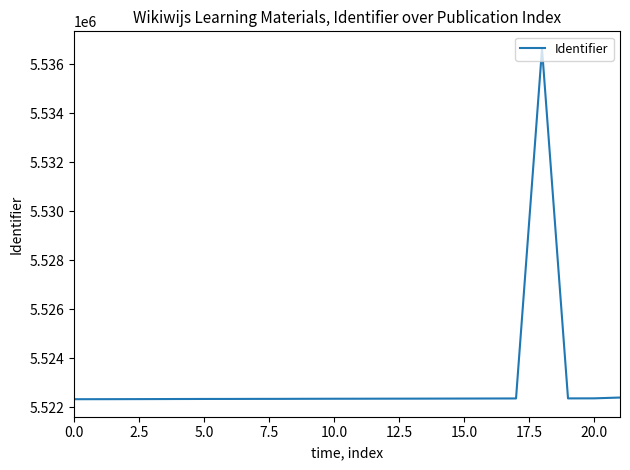

What is the minimum value shown in the chart?

5522323